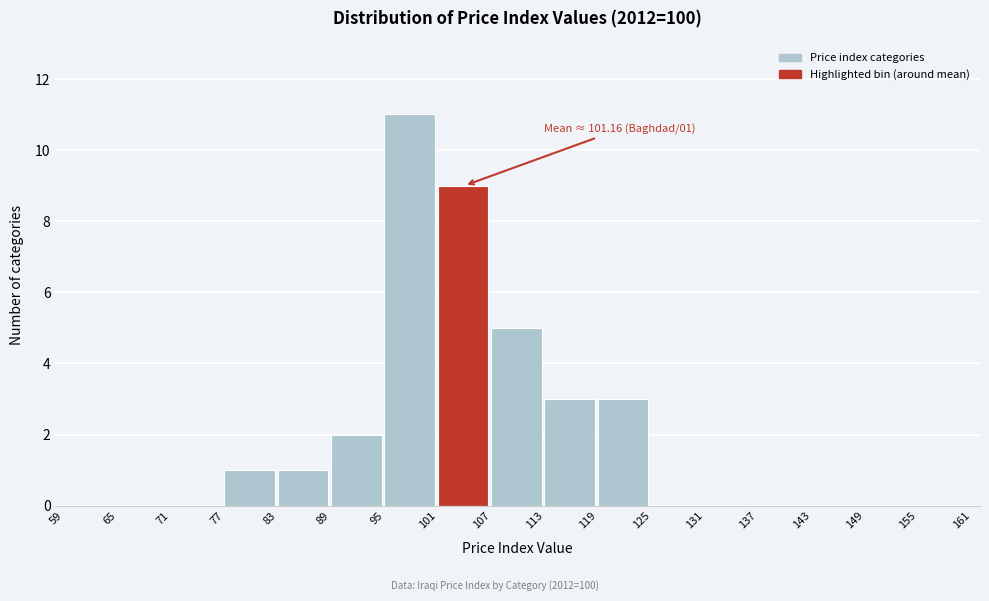

Over which range of the x-axis is the bar tallest?

95 to 101